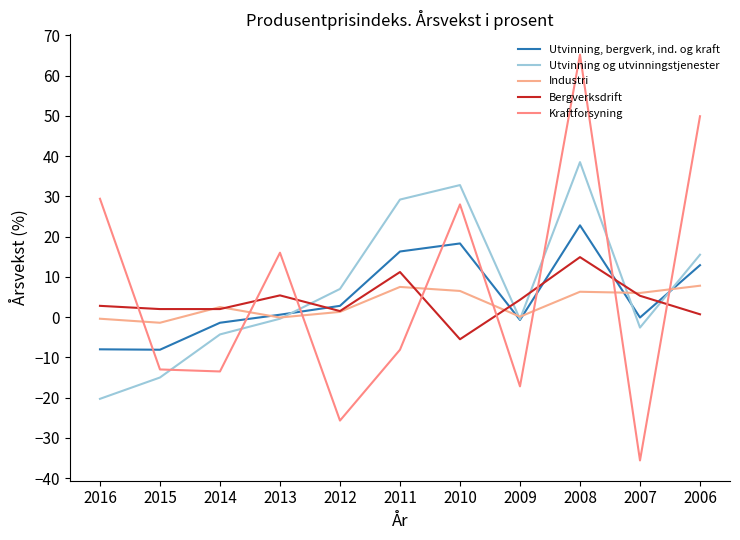

At which category is the sum across all series the highest?

2008